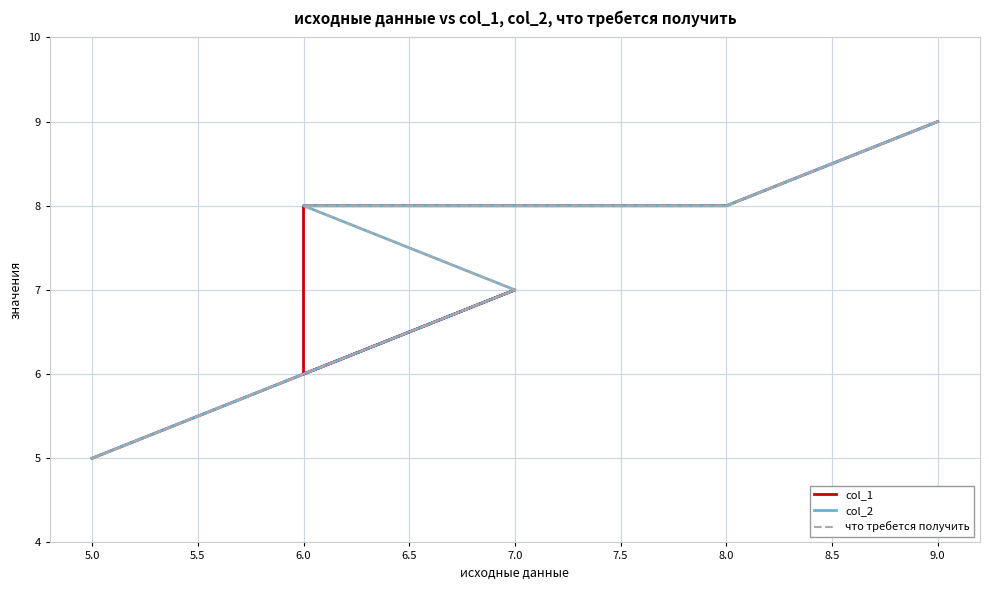

True or false: что требется получить and col_1 intersect in this chart.

False